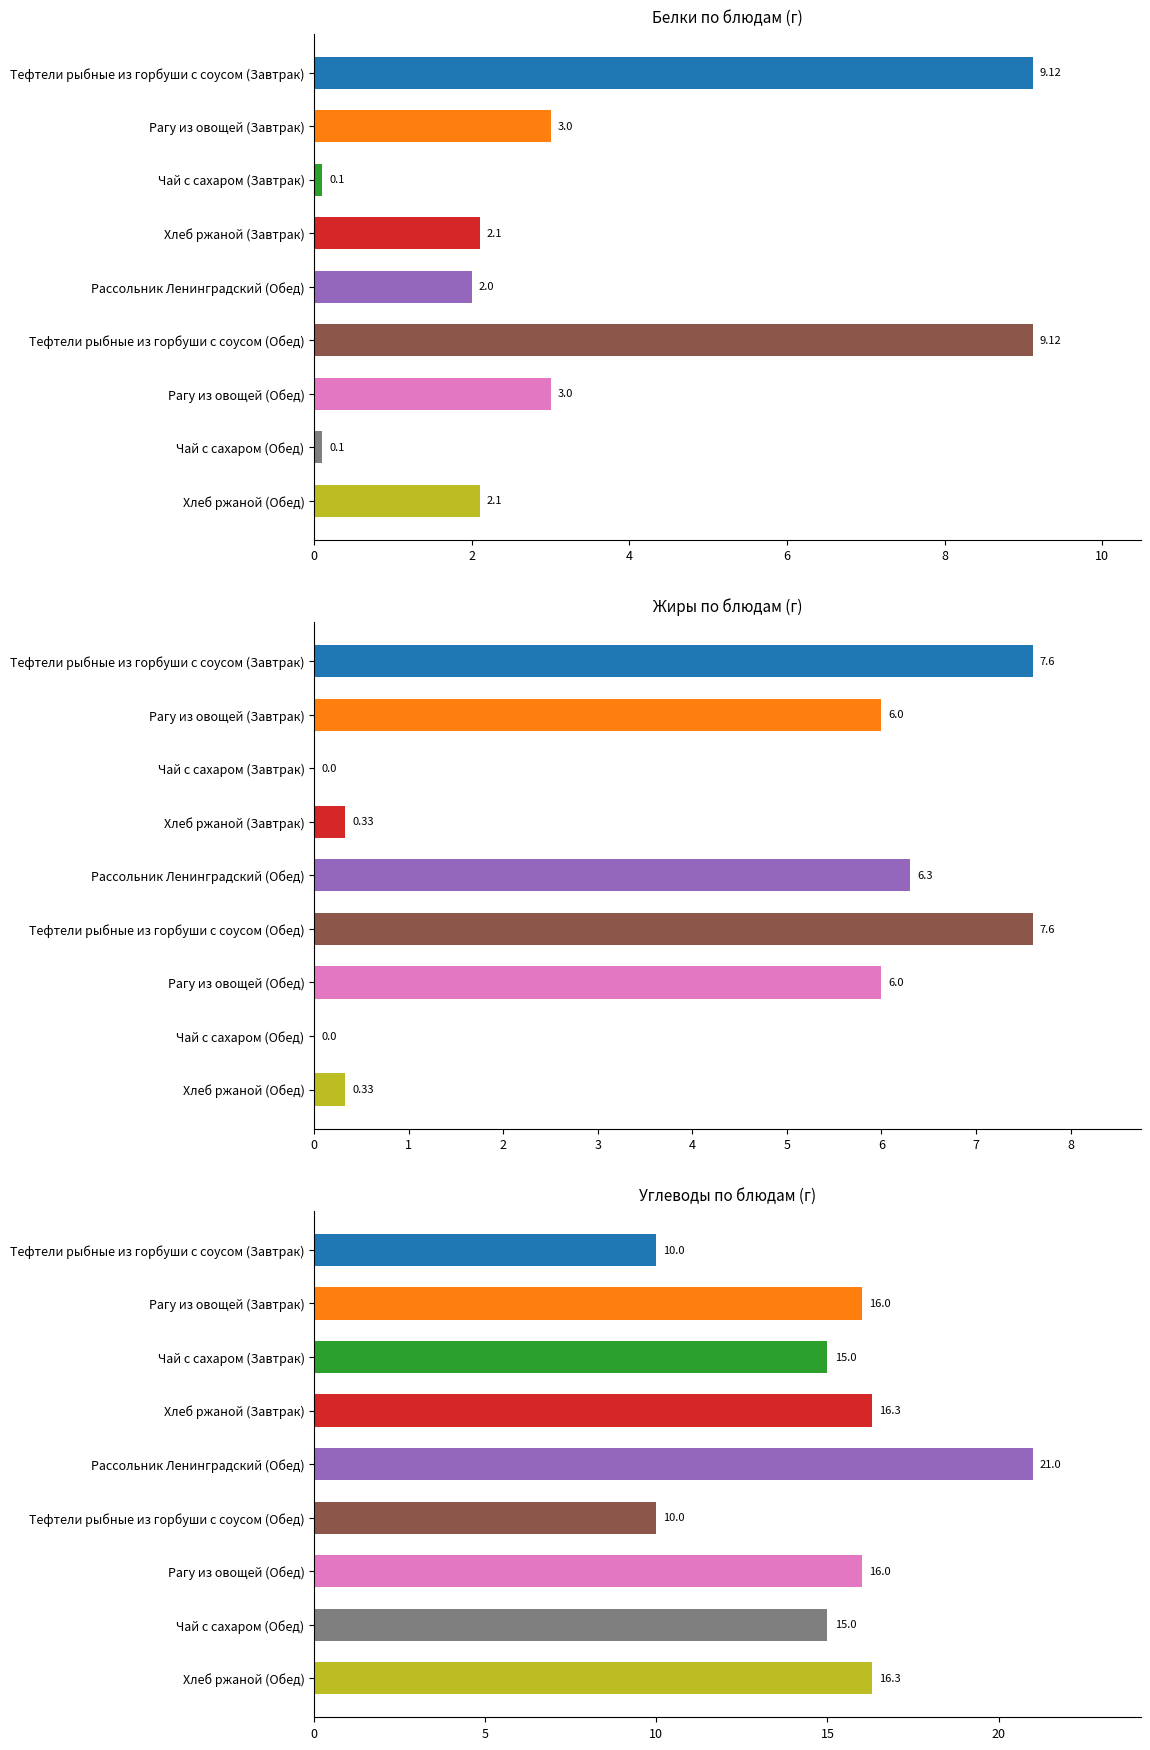

What is the difference between the maximum and minimum values in the Белки по блюдам (г) series?

9.0